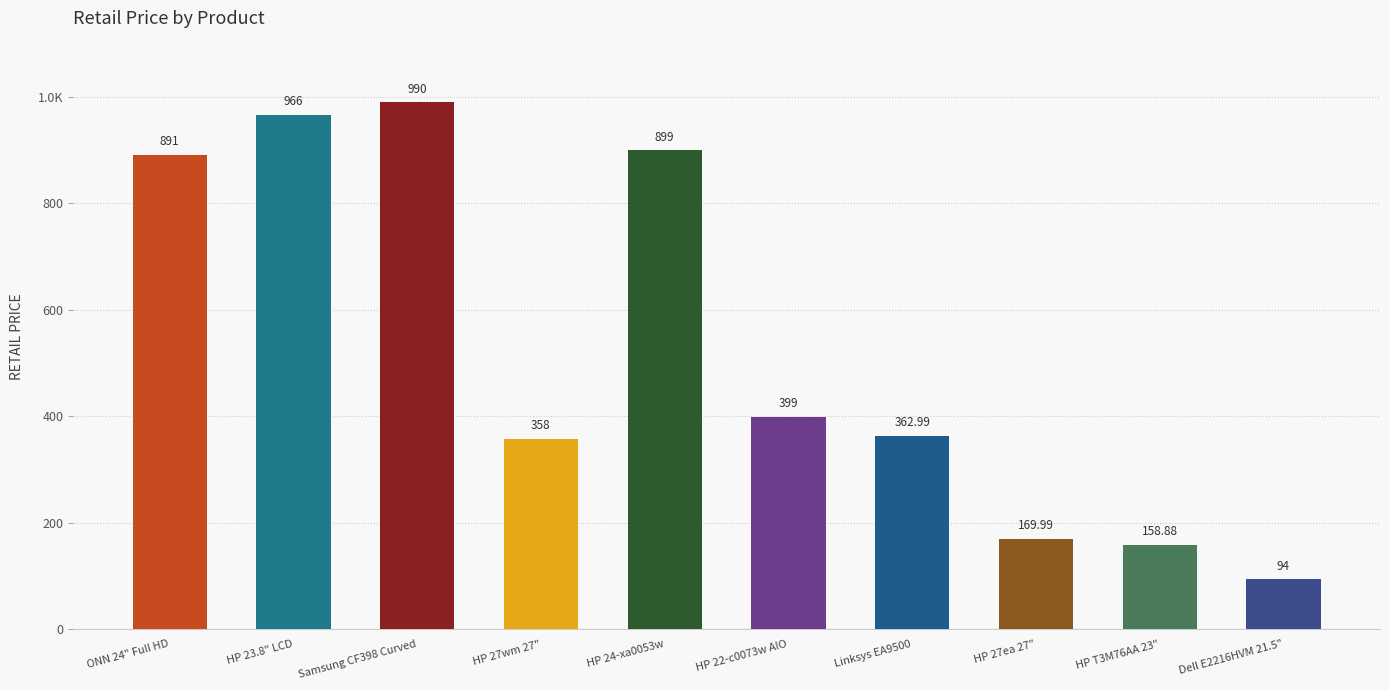

Does the chart contain stacked bars?

No